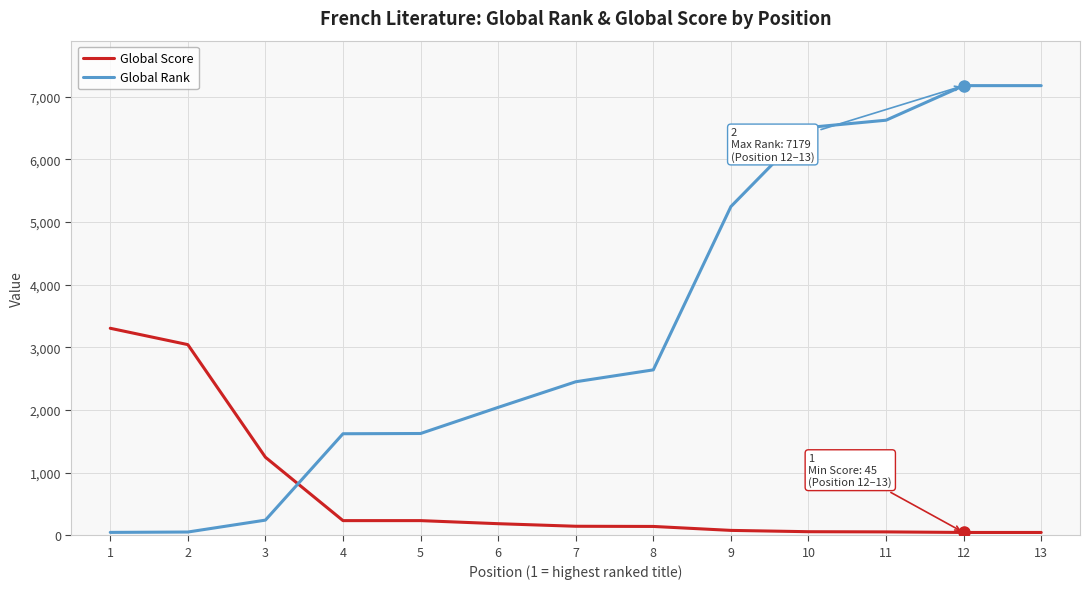

What are all the series names shown in the legend?

Global Score, Global Rank